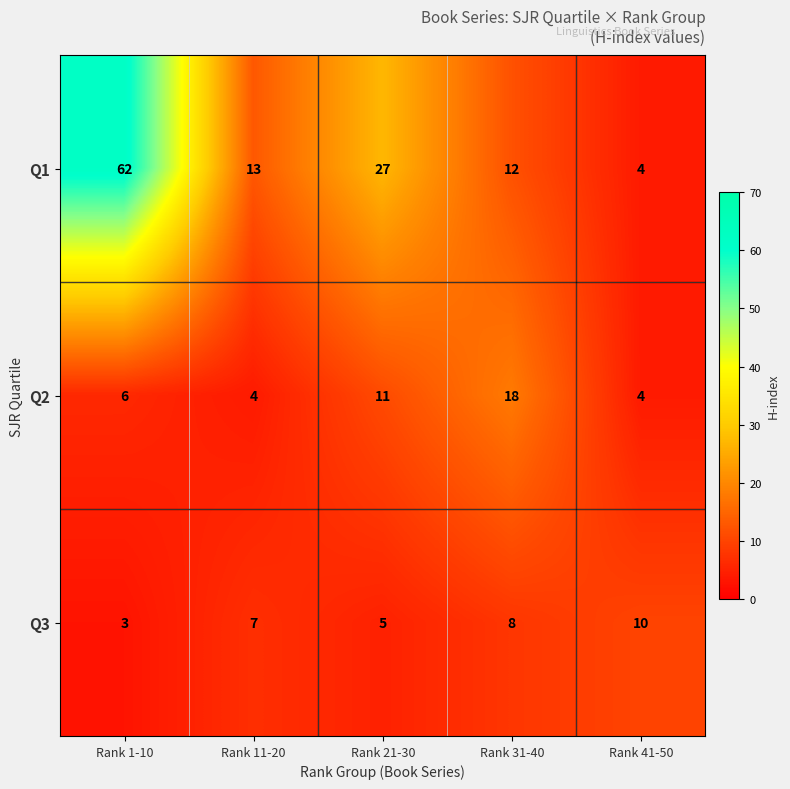

Reading left to right, transcribe all the data shown in this chart.

Q1: Rank 1-10=62	Rank 11-20=13	Rank 21-30=27	Rank 31-40=12	Rank 41-50=4
Q2: Rank 1-10=6	Rank 11-20=4	Rank 21-30=11	Rank 31-40=18	Rank 41-50=4
Q3: Rank 1-10=3	Rank 11-20=7	Rank 21-30=5	Rank 31-40=8	Rank 41-50=10